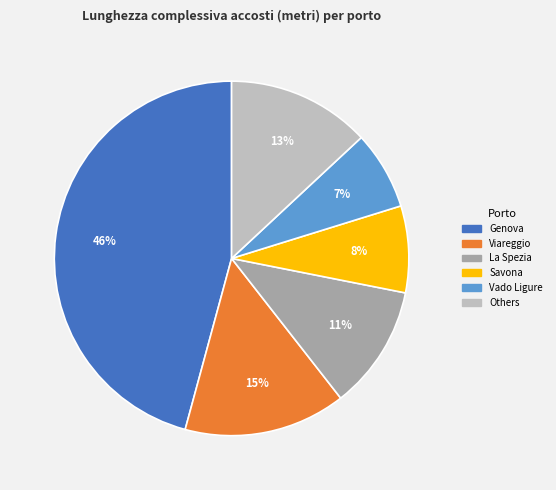

Count the number of slices in the pie.

6